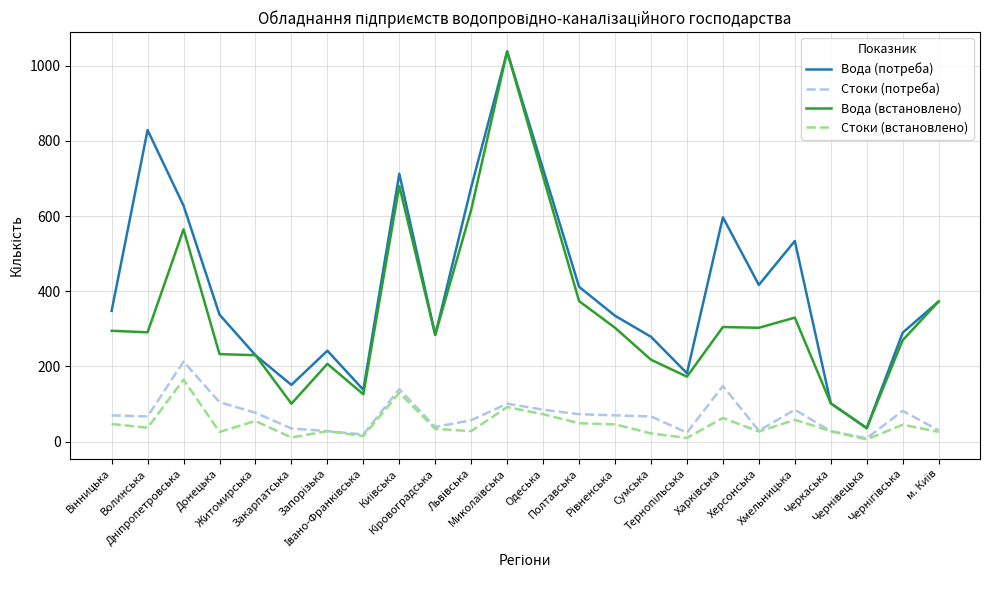

Which series has the largest total across all categories?

Вода (потреба)